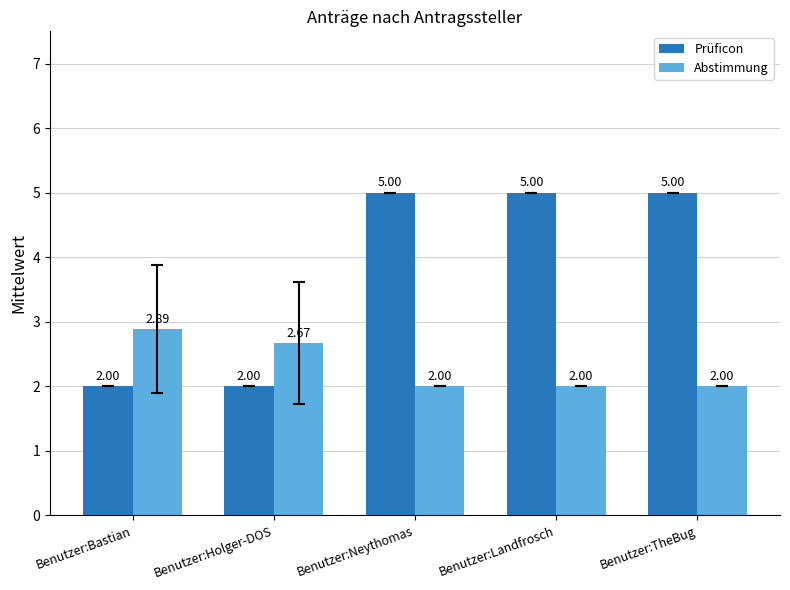

What is the average value of the Abstimmung series?

2.3